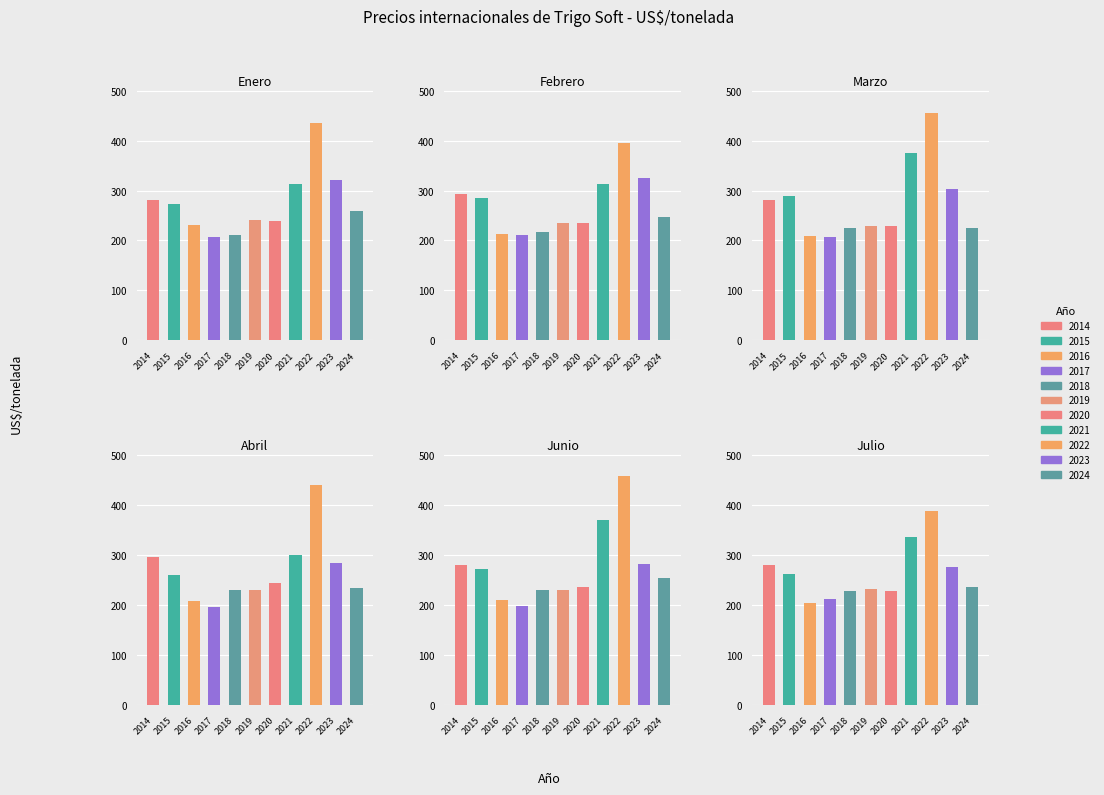

What is the sum of the Marzo values at 2023 and 2016?

511.0